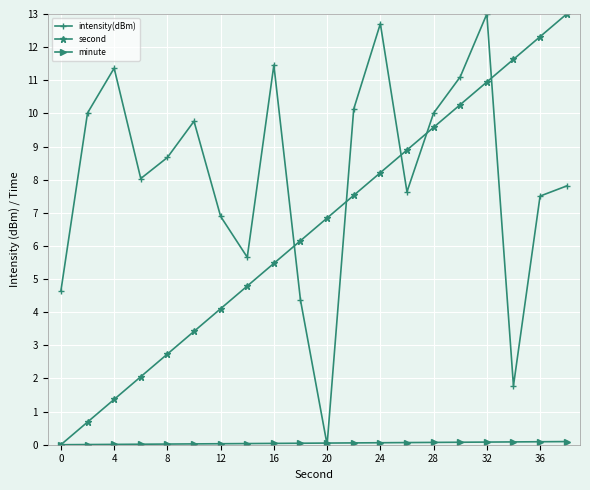

True or false: second has more than 0 points higher than both neighbors.

False